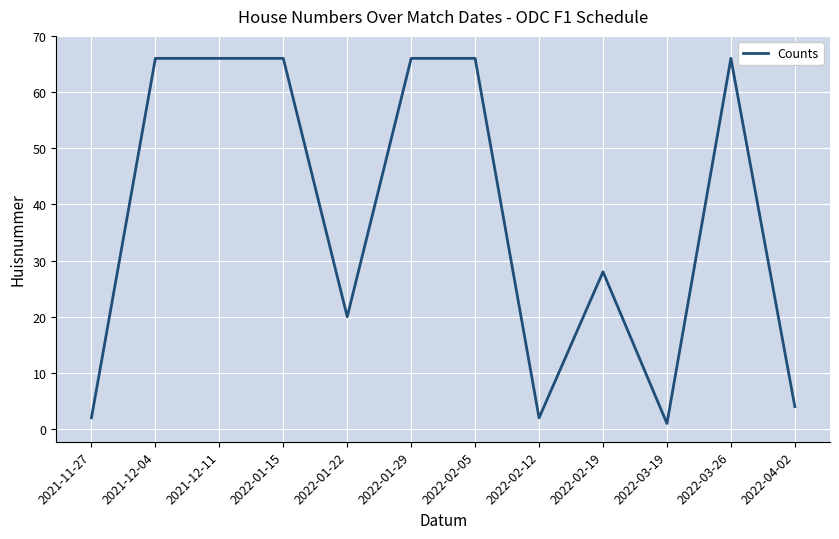

What is the smallest value displayed?

1